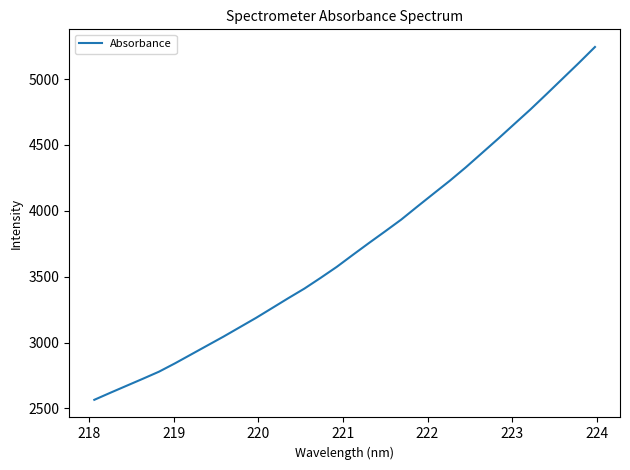

What is the difference between the maximum and minimum values?

2679.2